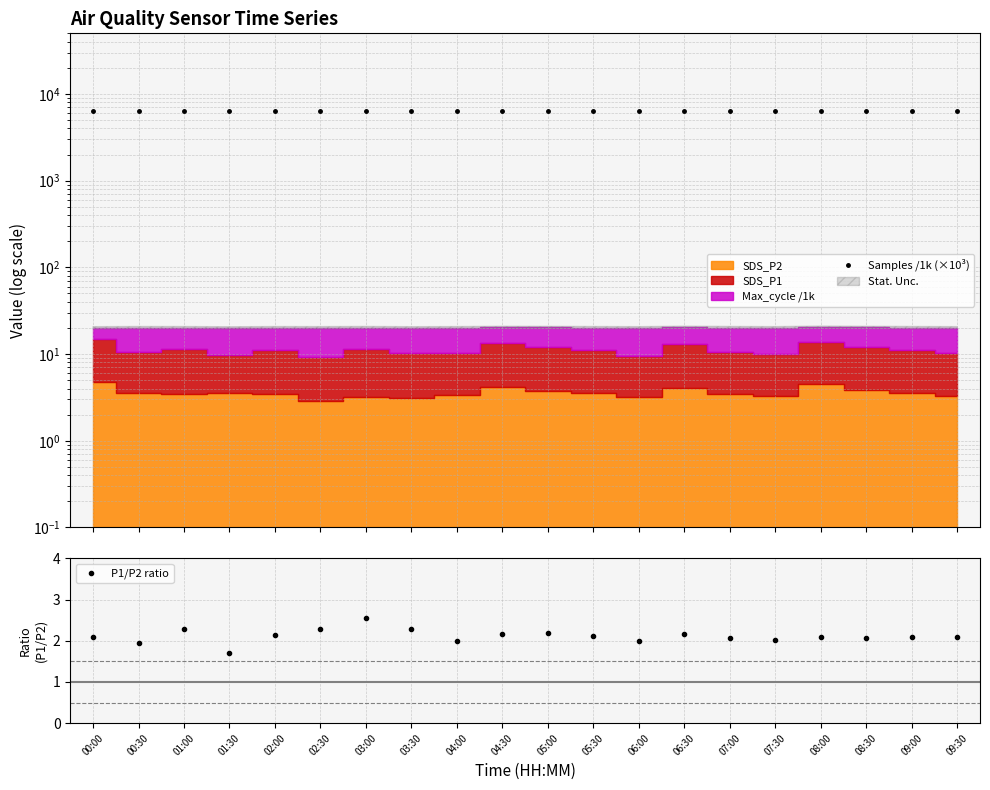

What is the spread (max minus min) of values at 06:30?

6285.8